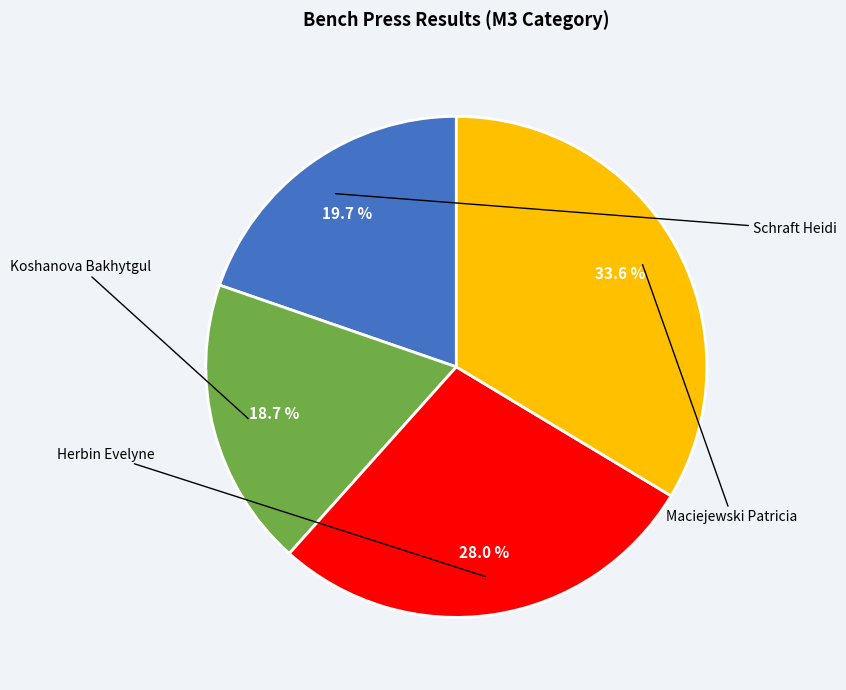

How many slices are in this pie chart?

4